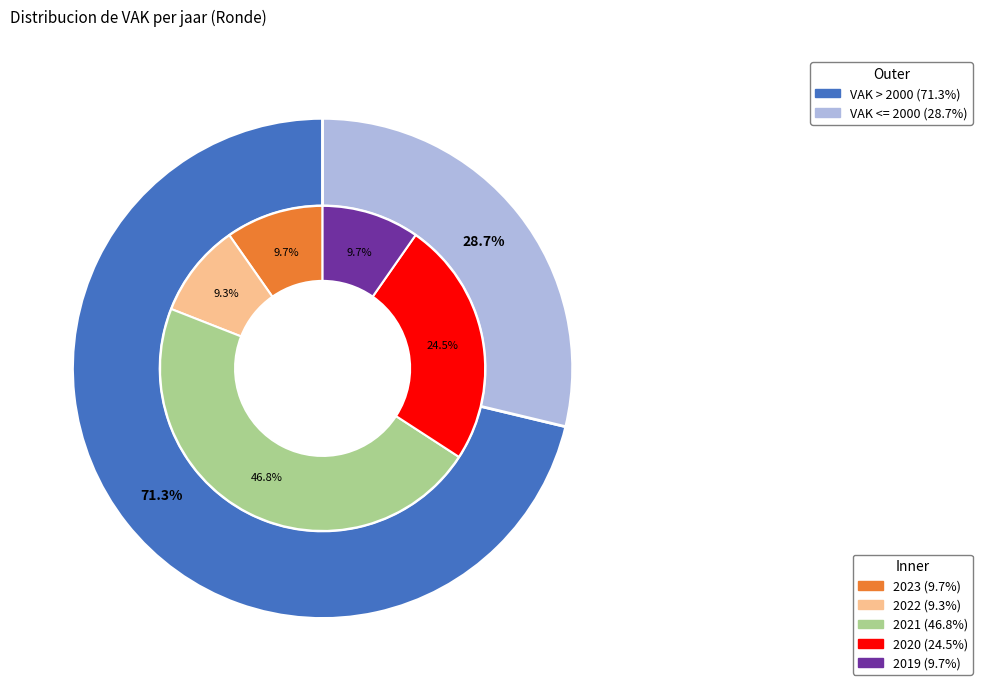

Is it true that 2019 is 10% of the pie?

True